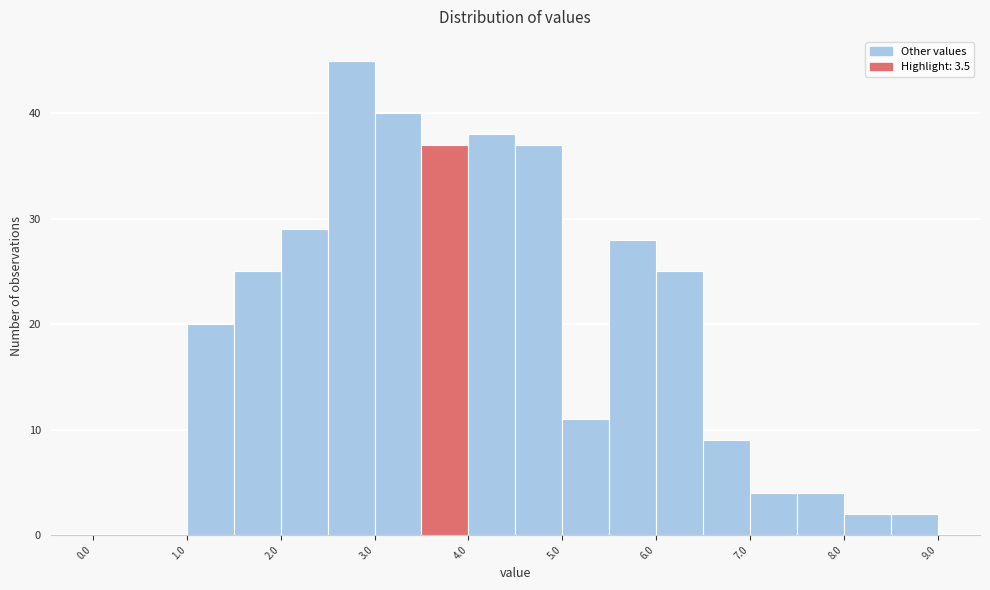

Reading left to right, transcribe this chart: for each bar, give the range it covers on the x-axis and its height. The values are not printed on the chart, so give them approximately, as read against the axis.

0.0 to 0.5: 0
0.5 to 1.0: 0
1.0 to 1.5: 20
1.5 to 2.0: 25
2.0 to 2.5: 29
2.5 to 3.0: 45
3.0 to 3.5: 40
3.5 to 4.0: 37
4.0 to 4.5: 38
4.5 to 5.0: 37
5.0 to 5.5: 11
5.5 to 6.0: 28
6.0 to 6.5: 25
6.5 to 7.0: 9
7.0 to 7.5: 4
7.5 to 8.0: 4
8.0 to 8.5: 2
8.5 to 9.0: 2